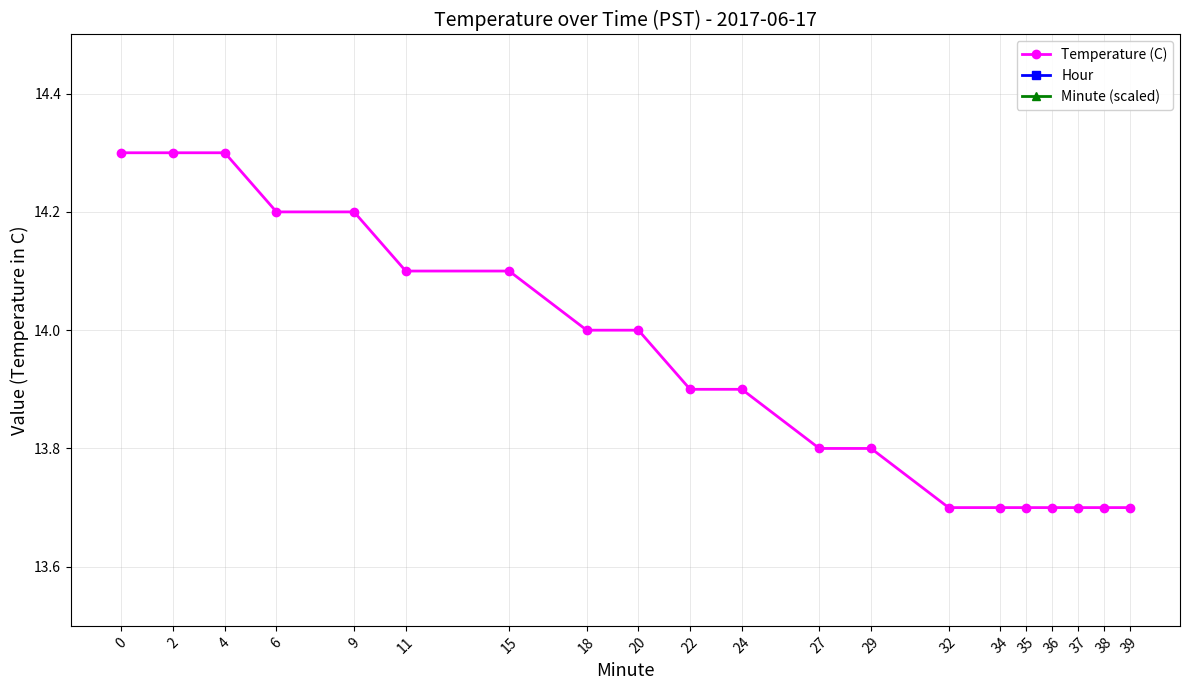

What is the total value across all series at 6?

15.7